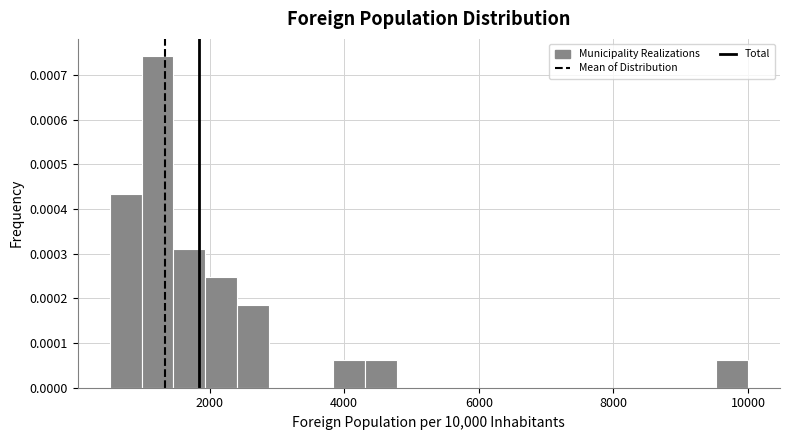

Around what value on the x-axis is the tallest bar? Give the approximate position of its centre, as read against the axis.

1200